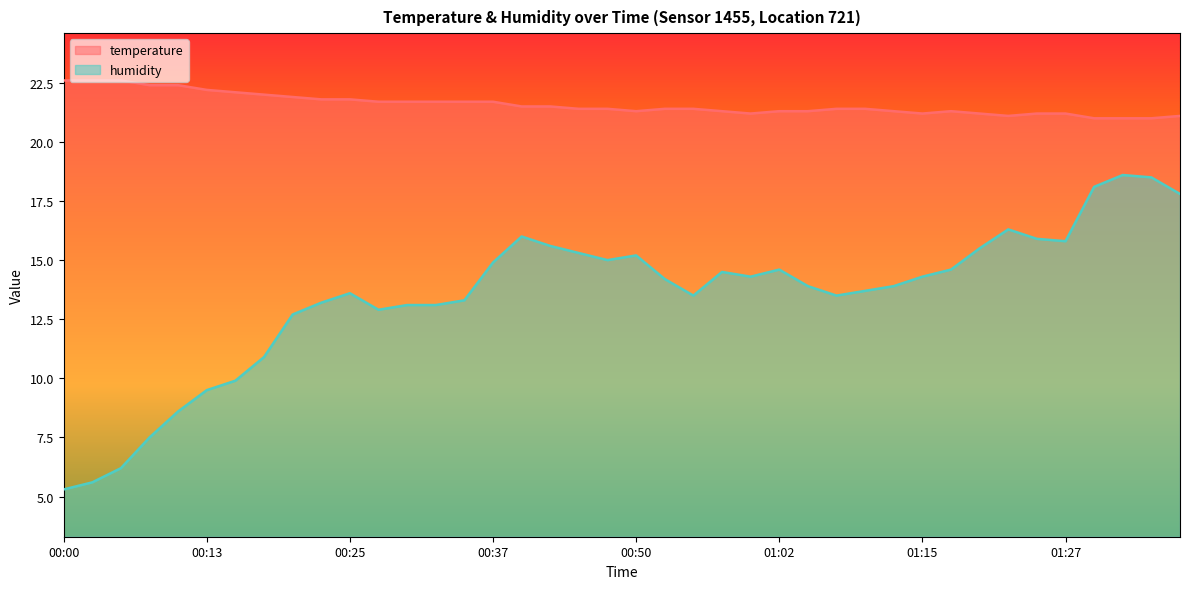

Reading left to right, what are all the values shown in this chart?

temperature: 22.6	22.6	22.6	22.4	22.4	22.2	22.1	22.0	21.9	21.8	21.8	21.7	21.7	21.7	21.7	21.7	21.5	21.5	21.4	21.4	21.3	21.4	21.4	21.3	21.2	21.3	21.3	21.4	21.4	21.3	21.2	21.3	21.2	21.1	21.2	21.2	21.0	21.0	21.0	21.1
humidity: 5.3	5.6	6.2	7.5	8.6	9.5	9.9	10.9	12.7	13.2	13.6	12.9	13.1	13.1	13.3	14.9	16.0	15.6	15.3	15.0	15.2	14.2	13.5	14.5	14.3	14.6	13.9	13.5	13.7	13.9	14.3	14.6	15.5	16.3	15.9	15.8	18.1	18.6	18.5	17.8